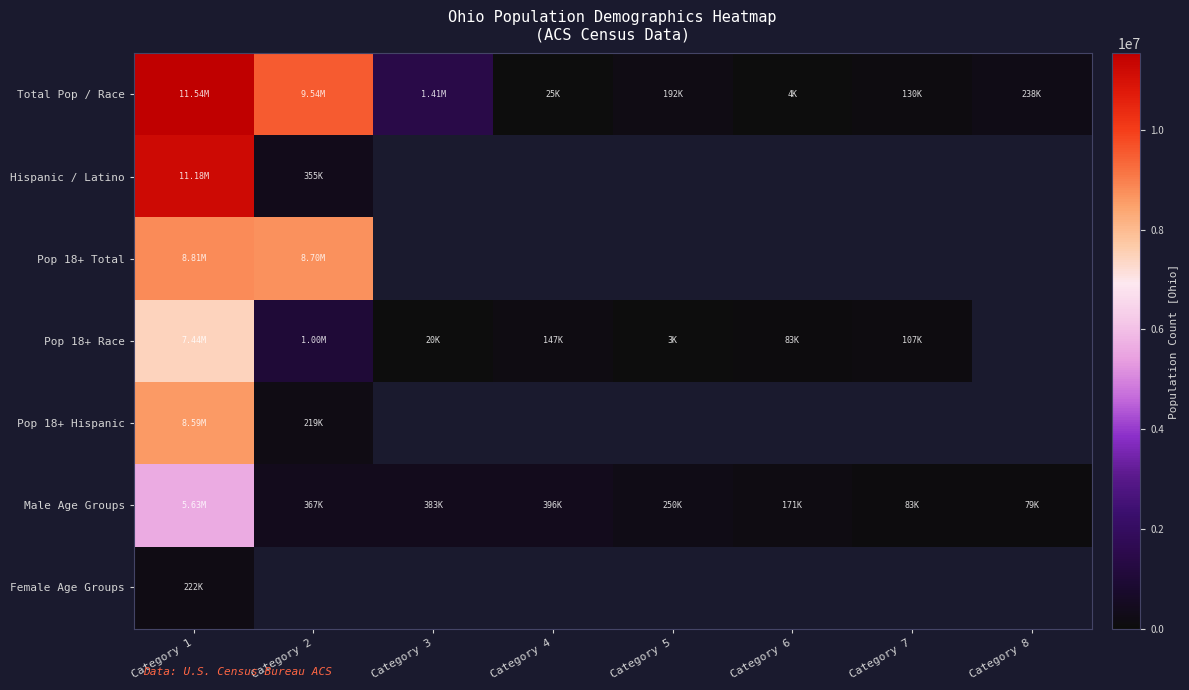

Which series has the largest range (max minus min)?

Total Pop / Race